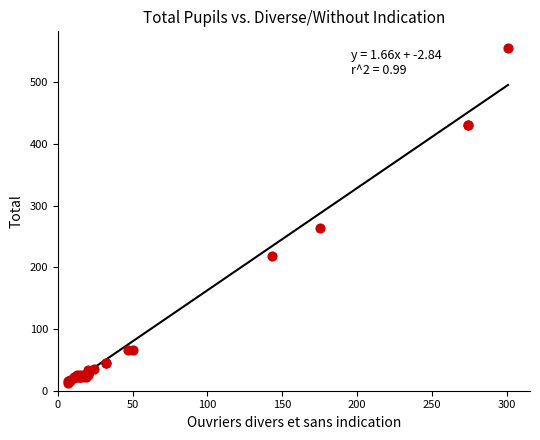

What Y value in the scatter plot is closest to 284?

264